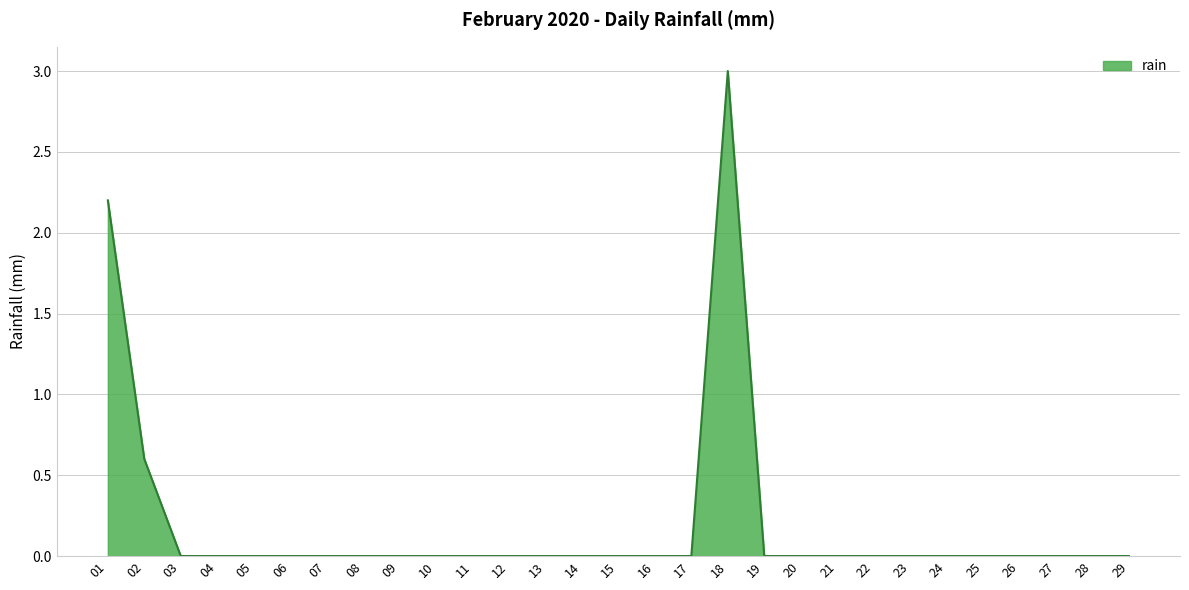

Reading left to right, transcribe all the data shown in this chart.

2.2	0.6	0.0	0.0	0.0	0.0	0.0	0.0	0.0	0.0	0.0	0.0	0.0	0.0	0.0	0.0	0.0	3.0	0.0	0.0	0.0	0.0	0.0	0.0	0.0	0.0	0.0	0.0	0.0